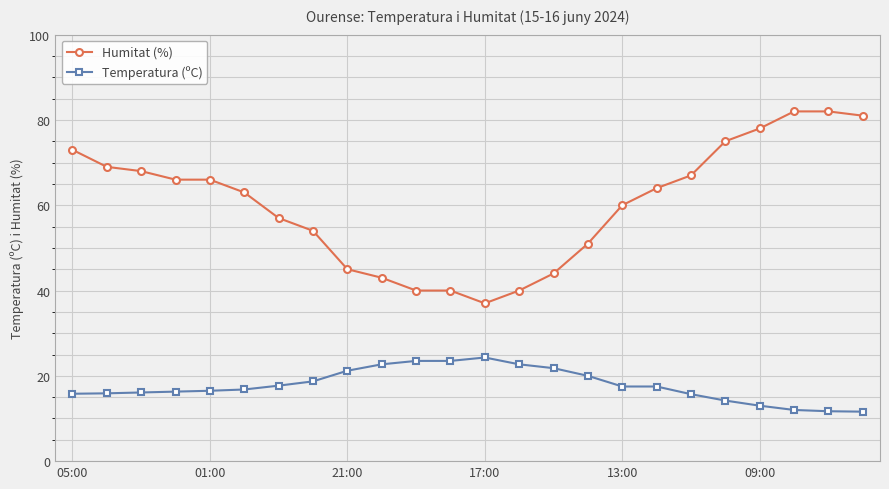

What are all the series names shown in the legend?

Humitat (%), Temperatura (ºC)